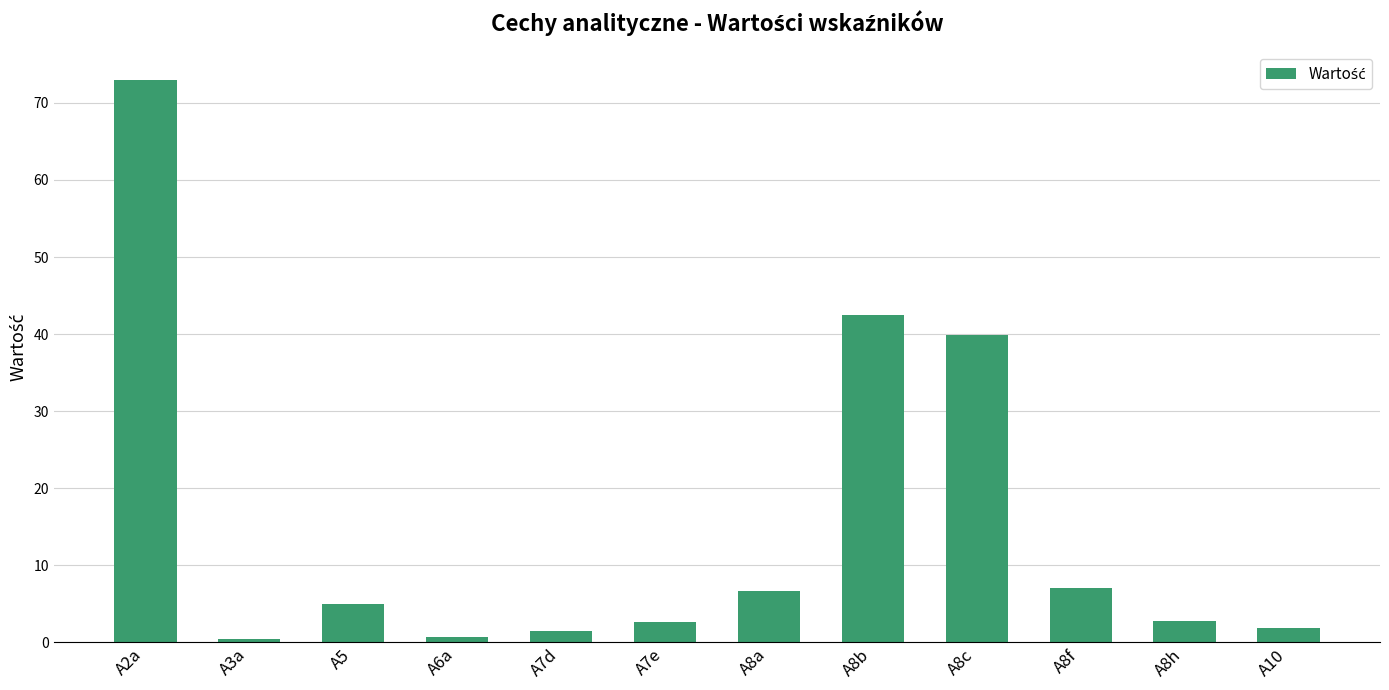

What is the difference between the maximum and minimum values?

72.6